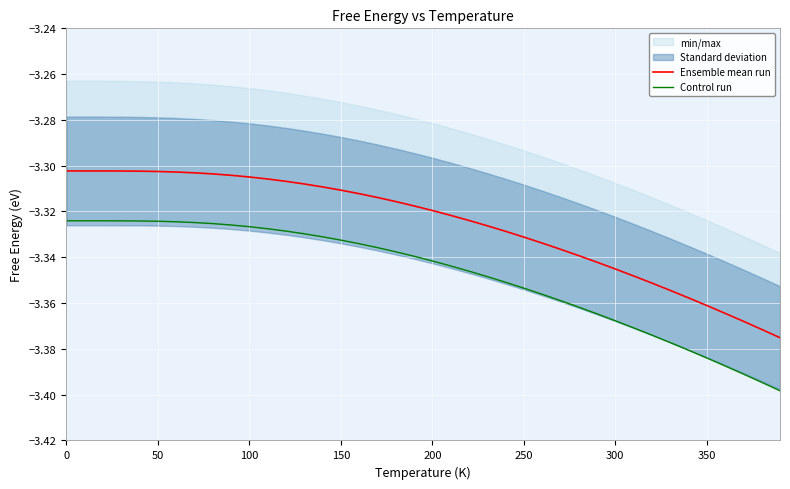

True or false: Control run and Ensemble mean run intersect in this chart.

False